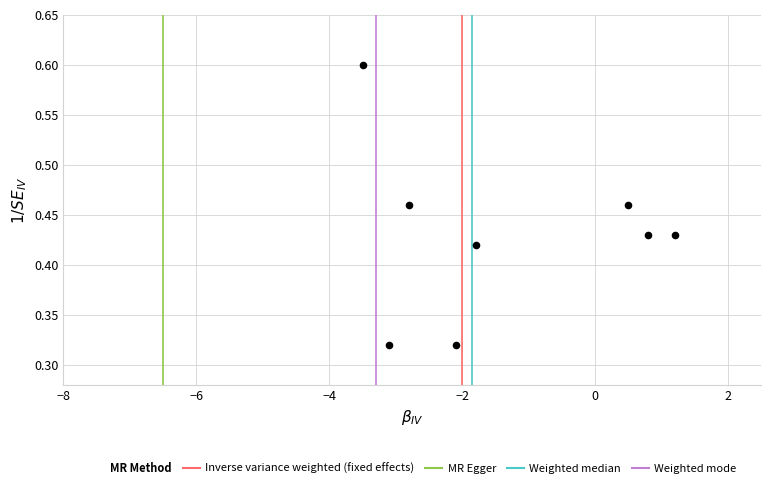

What is the range of X values (max minus min)?

4.7